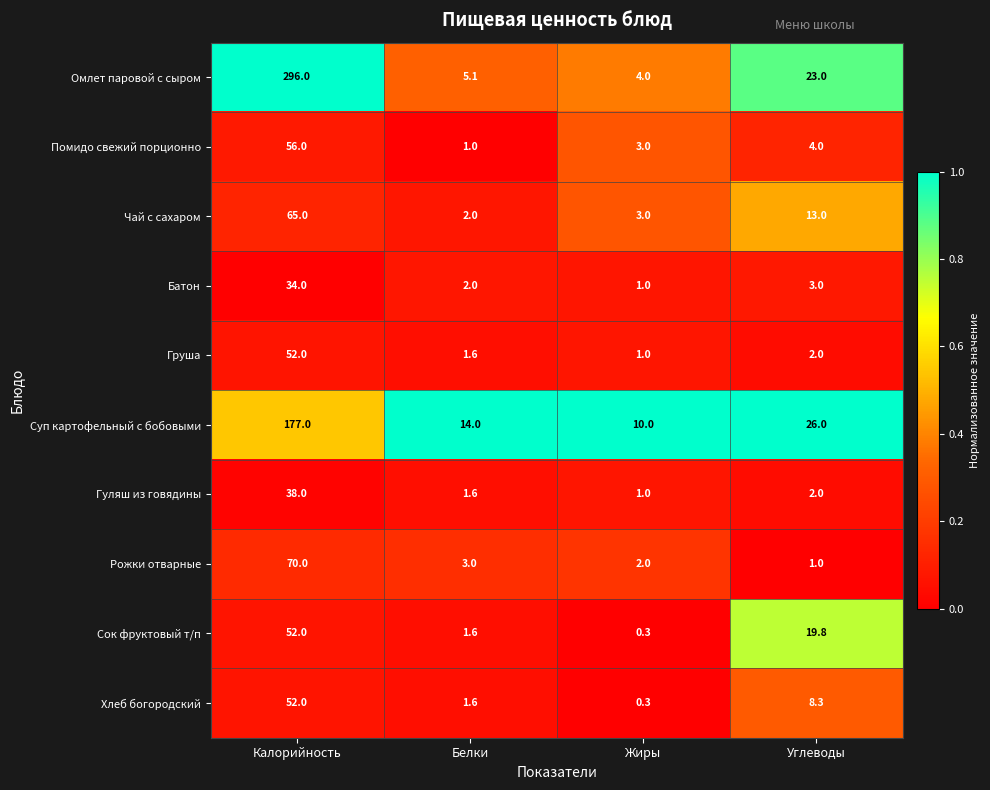

What is the greatest value displayed?

296.0